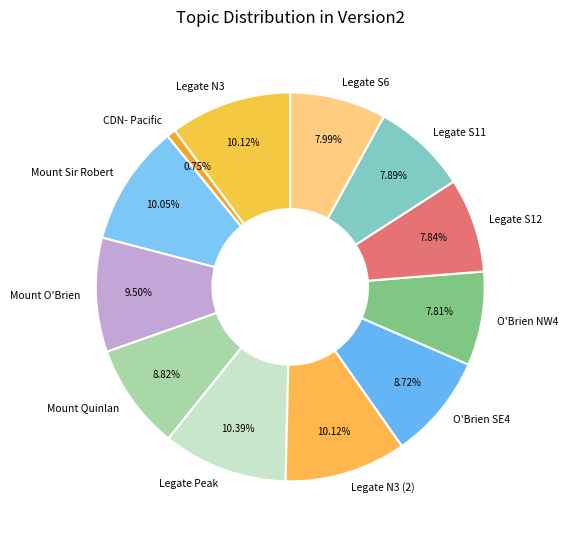

Does O'Brien SE4 represent more than half of the total?

No